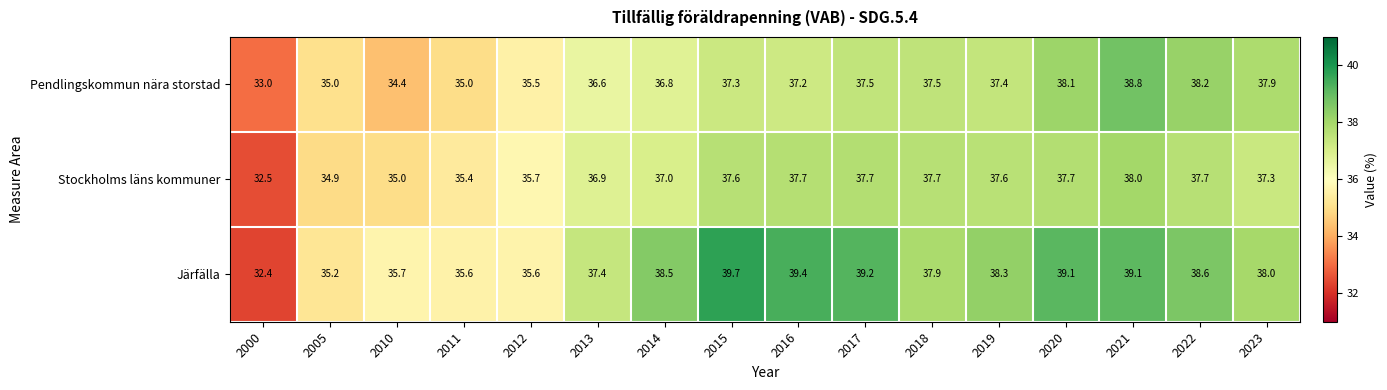

Which label corresponds to the smallest value in the chart?

2000